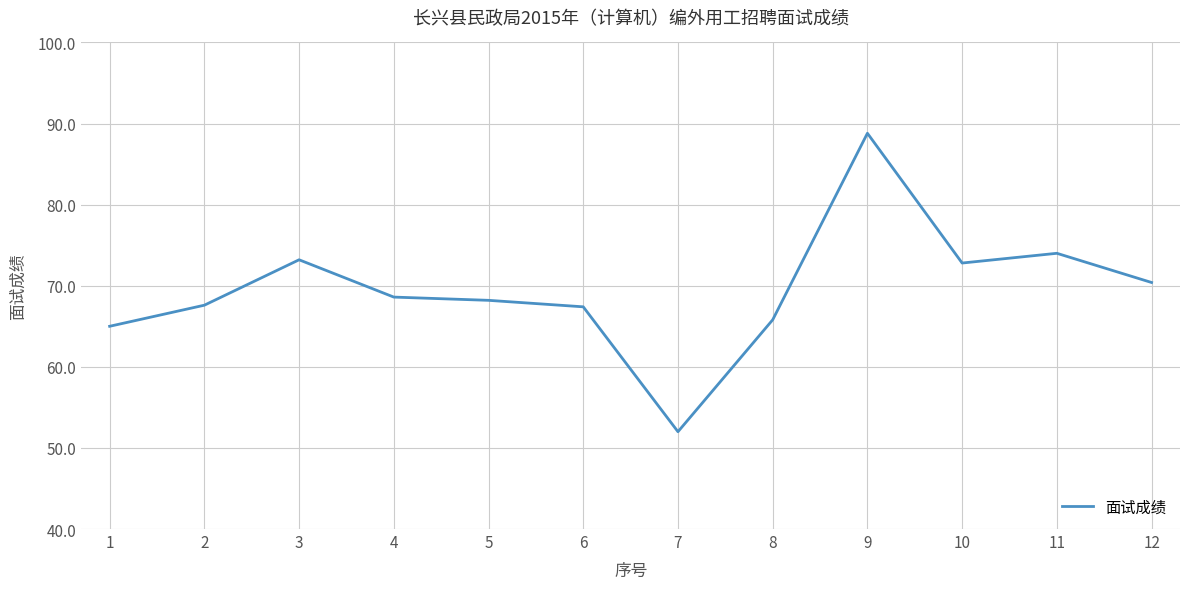

What is the sum of all values?

833.8